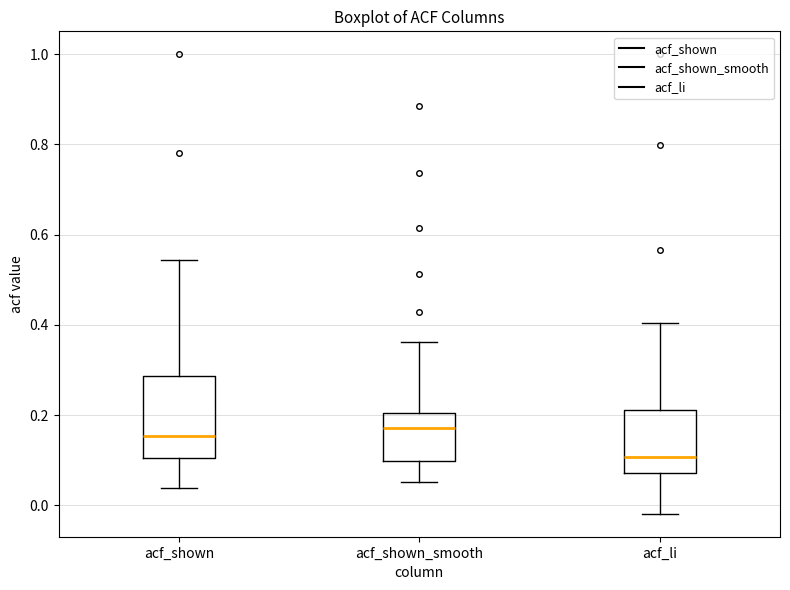

Reading left to right, read every box against the y-axis: the position of its median line, the range the box covers, and the ends of its whiskers. The values are not printed on the chart, so give them approximately, as read against the axis.

acf_shown: median 0.16, box 0.10 to 0.28, whiskers 0.04 to 0.54
acf_shown_smooth: median 0.18, box 0.10 to 0.20, whiskers 0.06 to 0.36
acf_li: median 0.10, box 0.08 to 0.22, whiskers -0.02 to 0.40